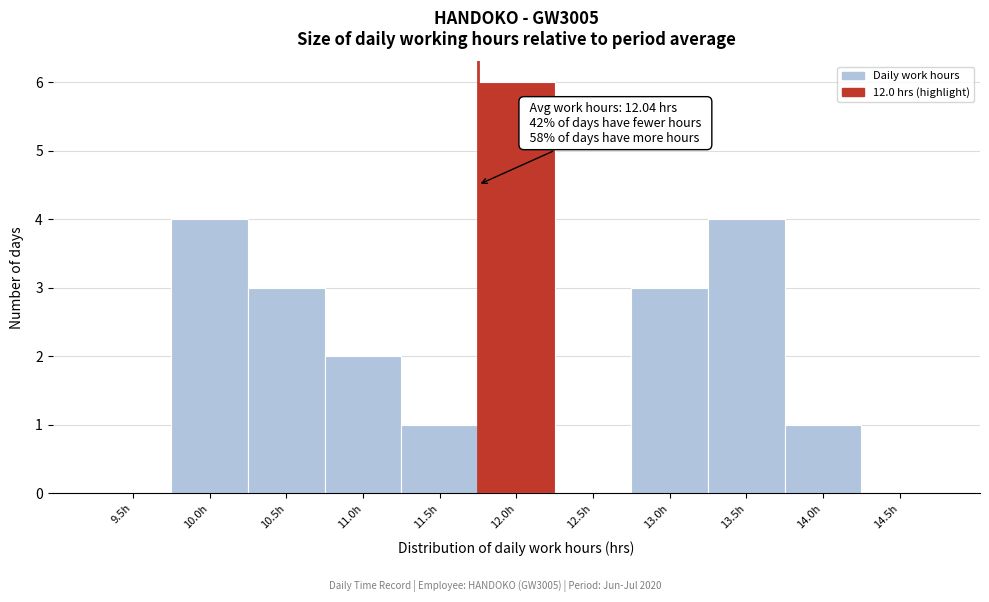

Reading right to left, list all the values displayed in this chart.

14.5h=0	14.0h=1	13.5h=4	13.0h=3	12.5h=0	12.0h=6	11.5h=1	11.0h=2	10.5h=3	10.0h=4	9.5h=0